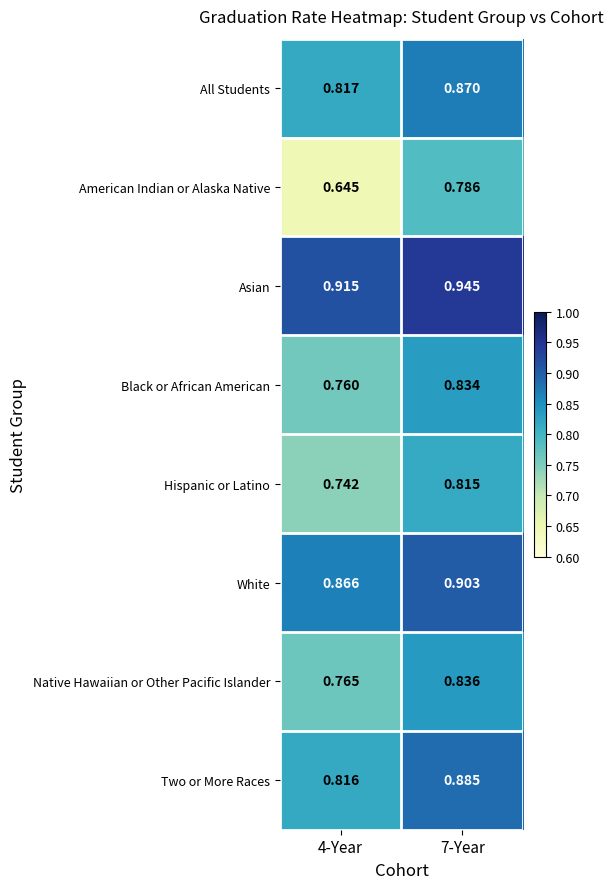

How many data points does each series have?

2